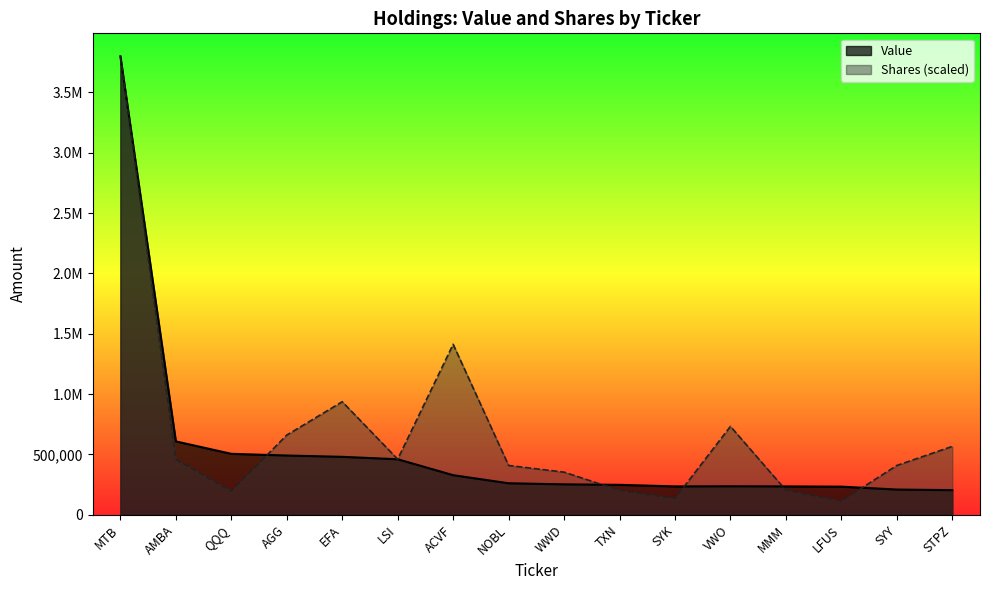

What are all the series names shown in the legend?

Value, Shares (scaled)